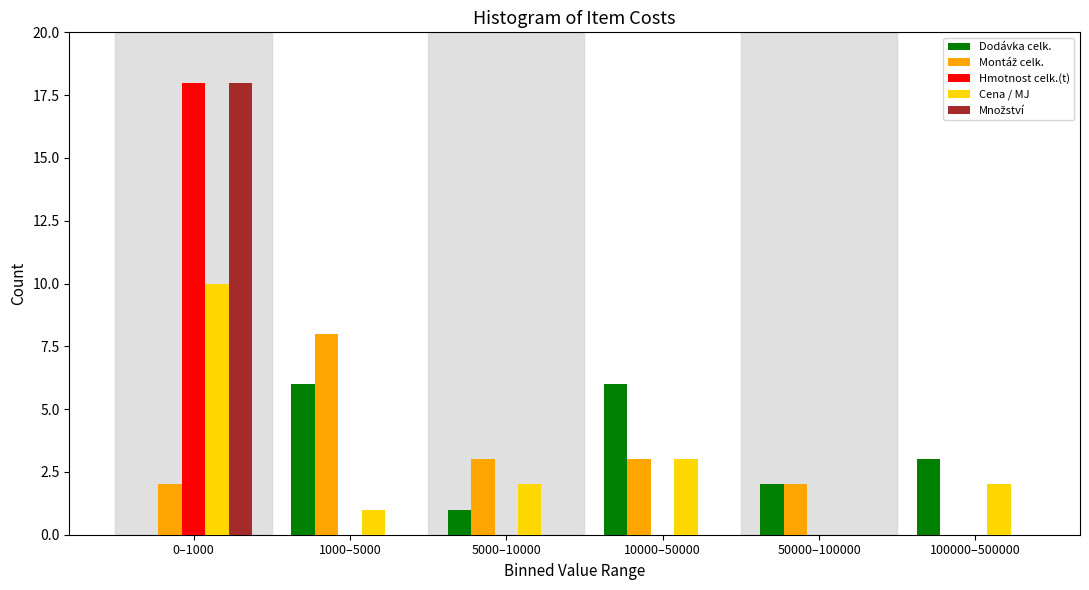

What is the sum of all Dodávka celk. values?

18